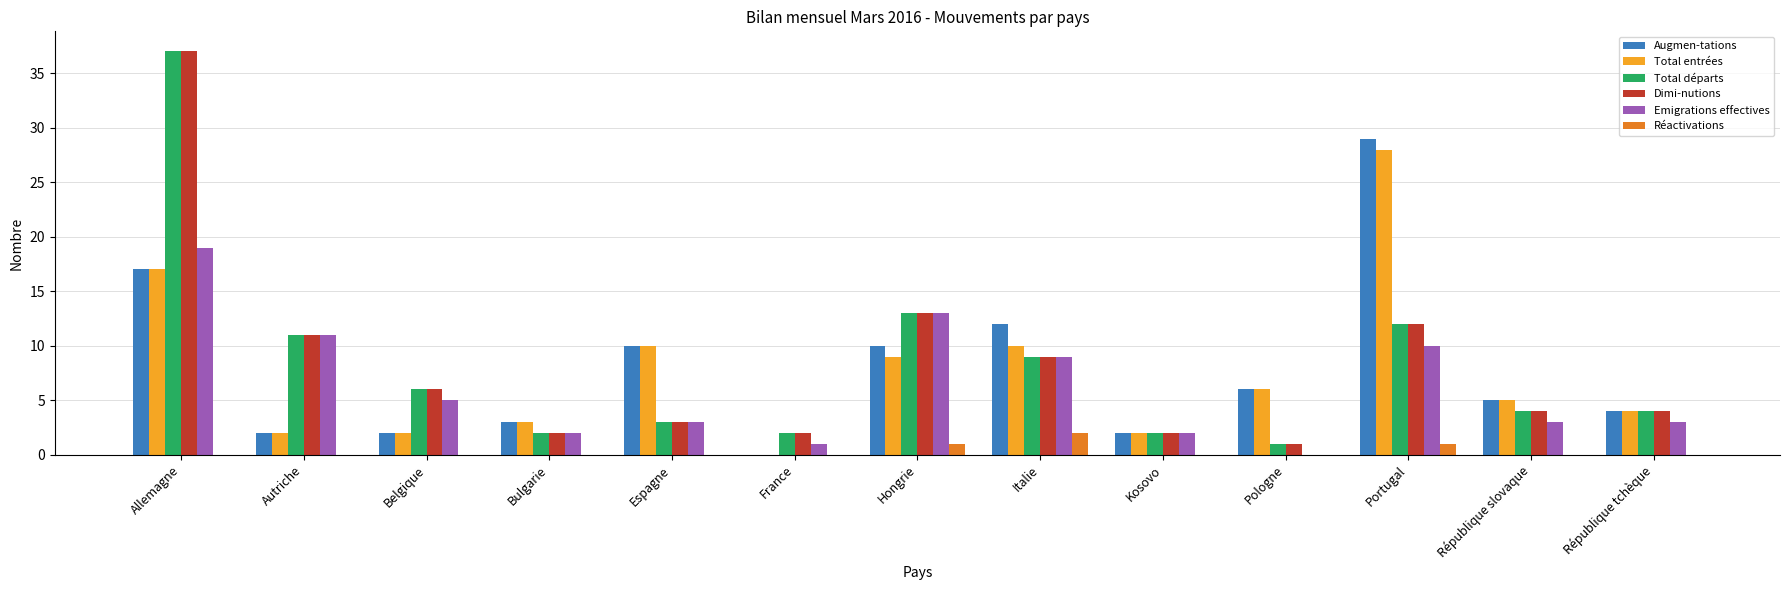

What is the average value of the Augmen-tations series?

8